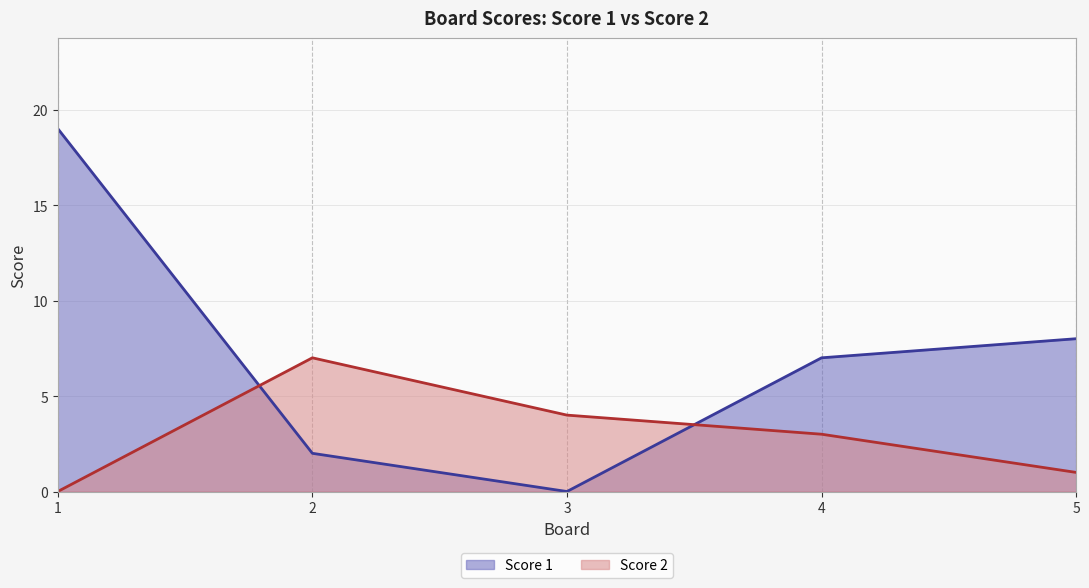

Rank the series at 3 from lowest to highest value.

Score 1, Score 2